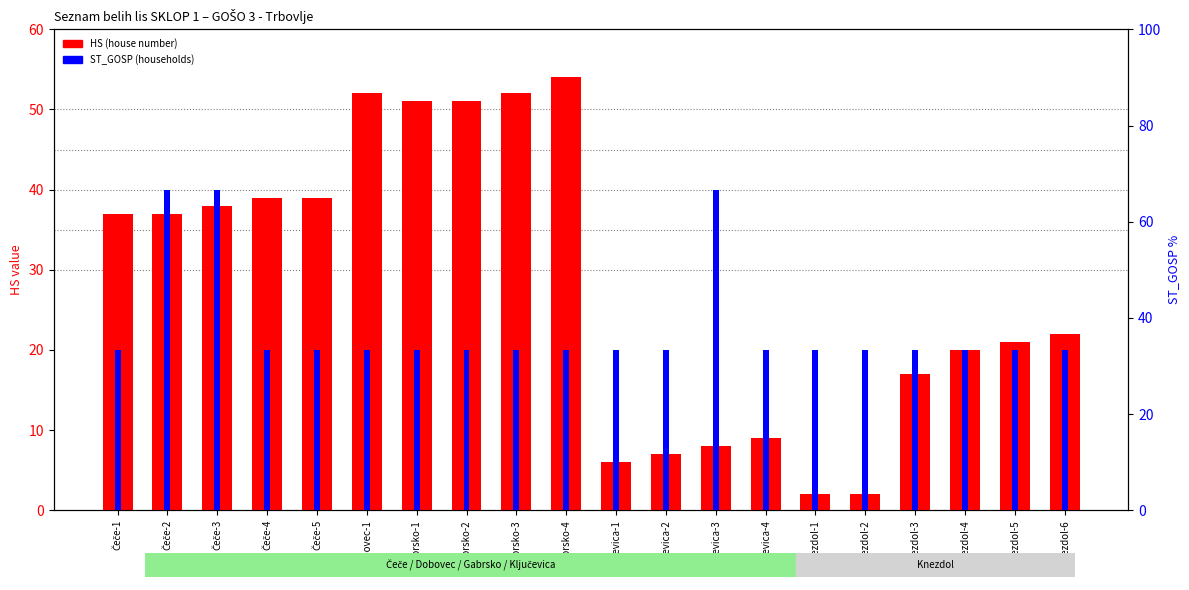

What is the minimum value shown in the chart?

2.0